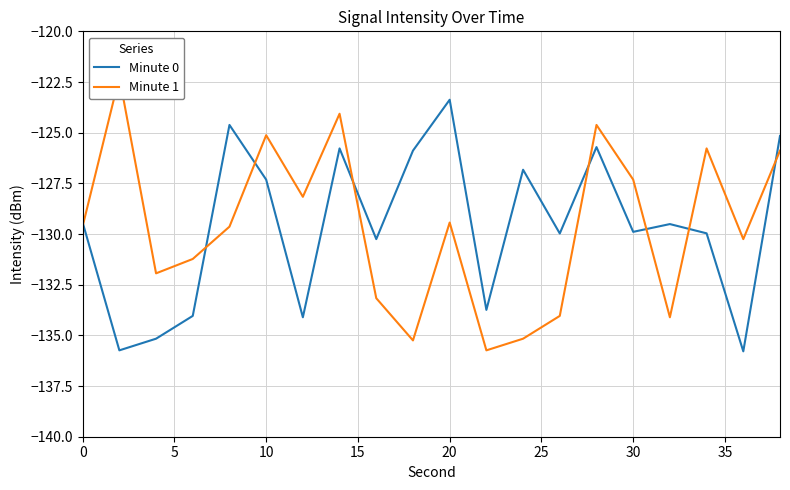

What is the minimum value for Minute 0?

-135.8